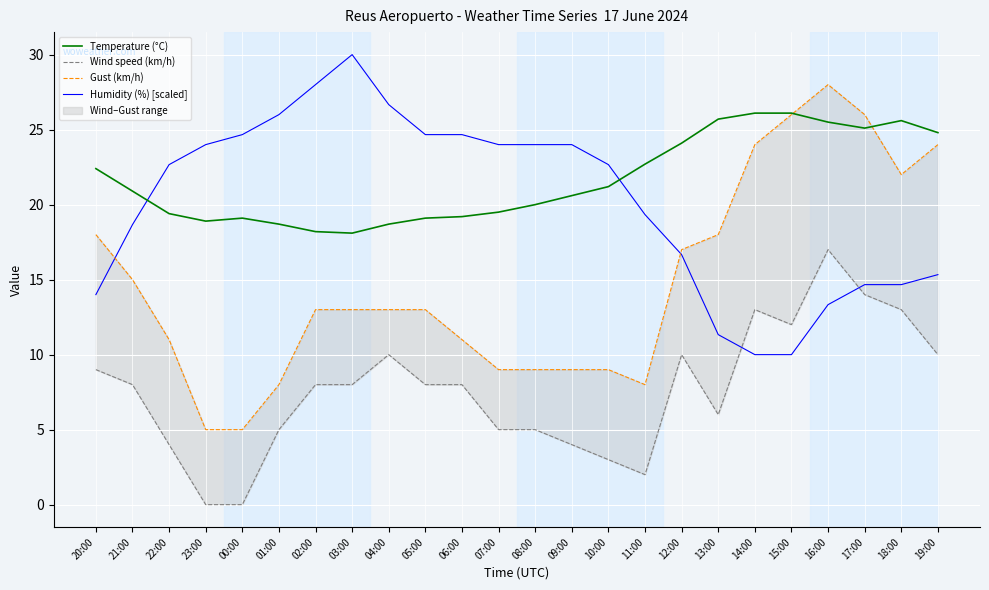

The Temperature (°C) series shows 18.7 at 04:00. True or false?

True